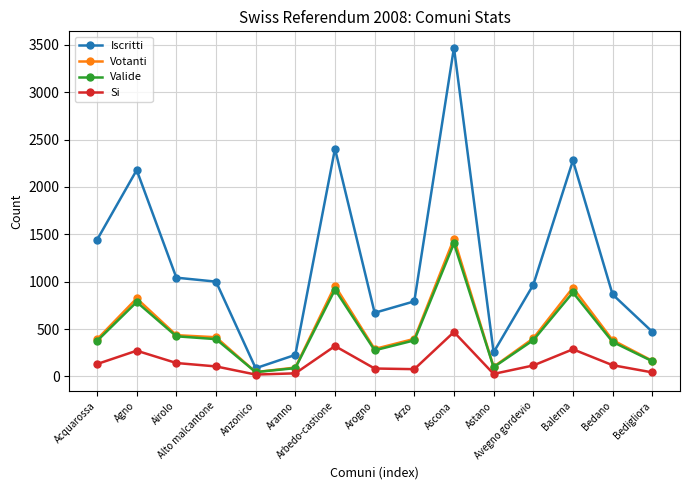

What is the sum of the Si values at Alto malcantone and Aranno?

137